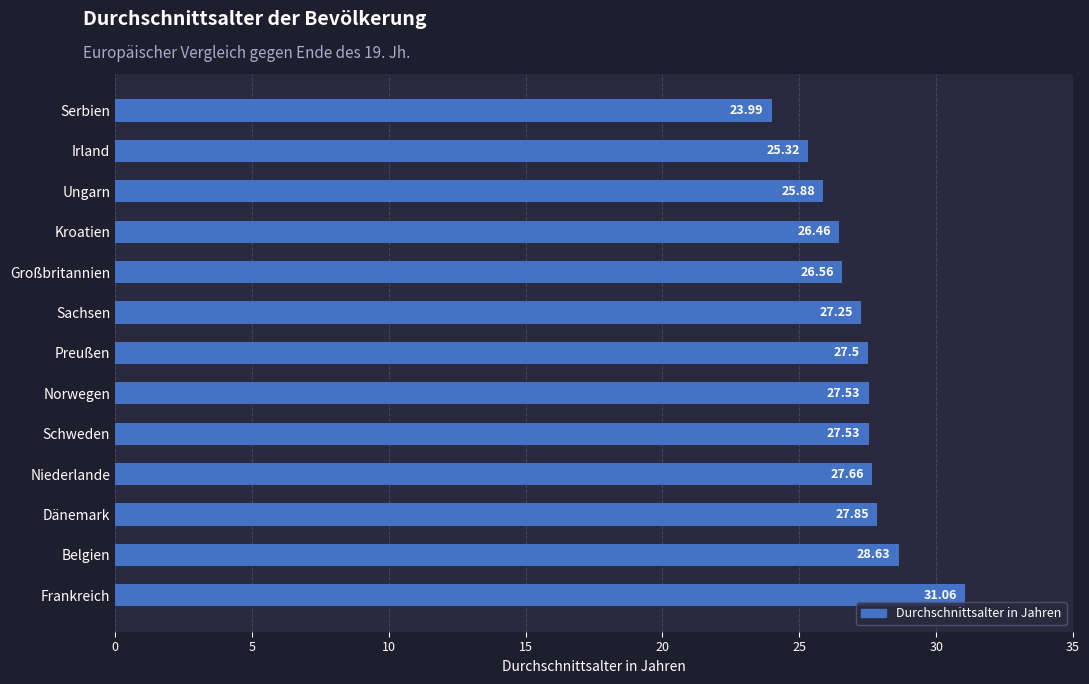

At which label is the value closest to 27?

Sachsen